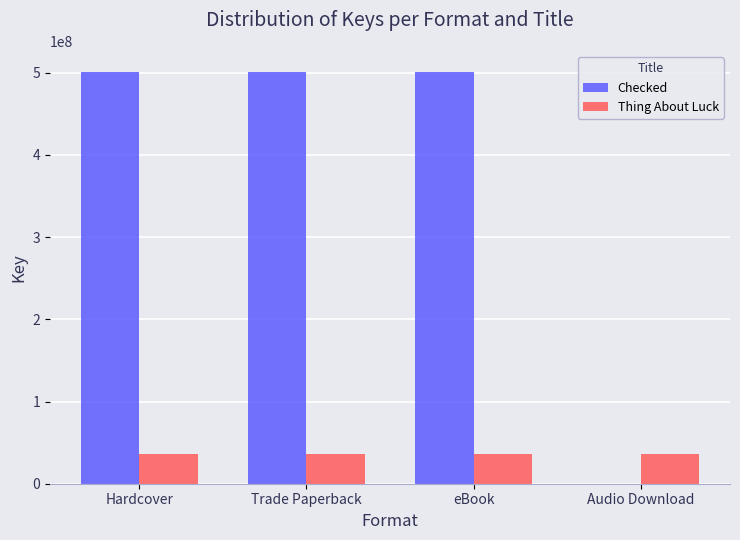

What is the sum of the Thing About Luck values at Hardcover and Trade Paperback?

73105278